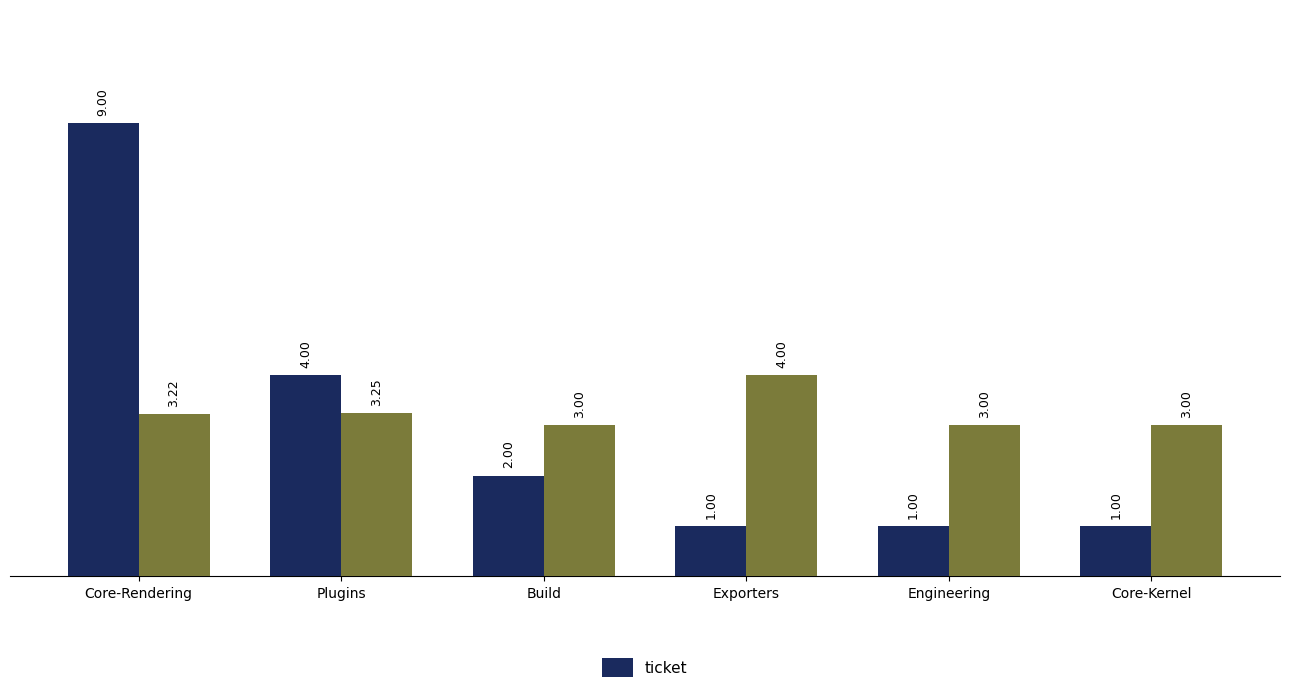

How many values are below 2?

3